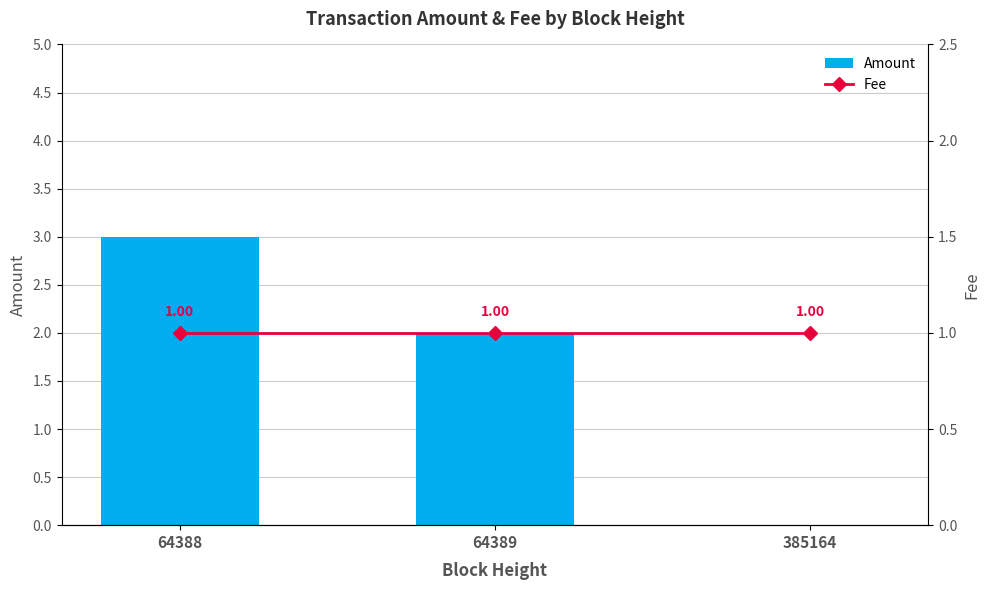

What is the total value across all series at 385164?

1